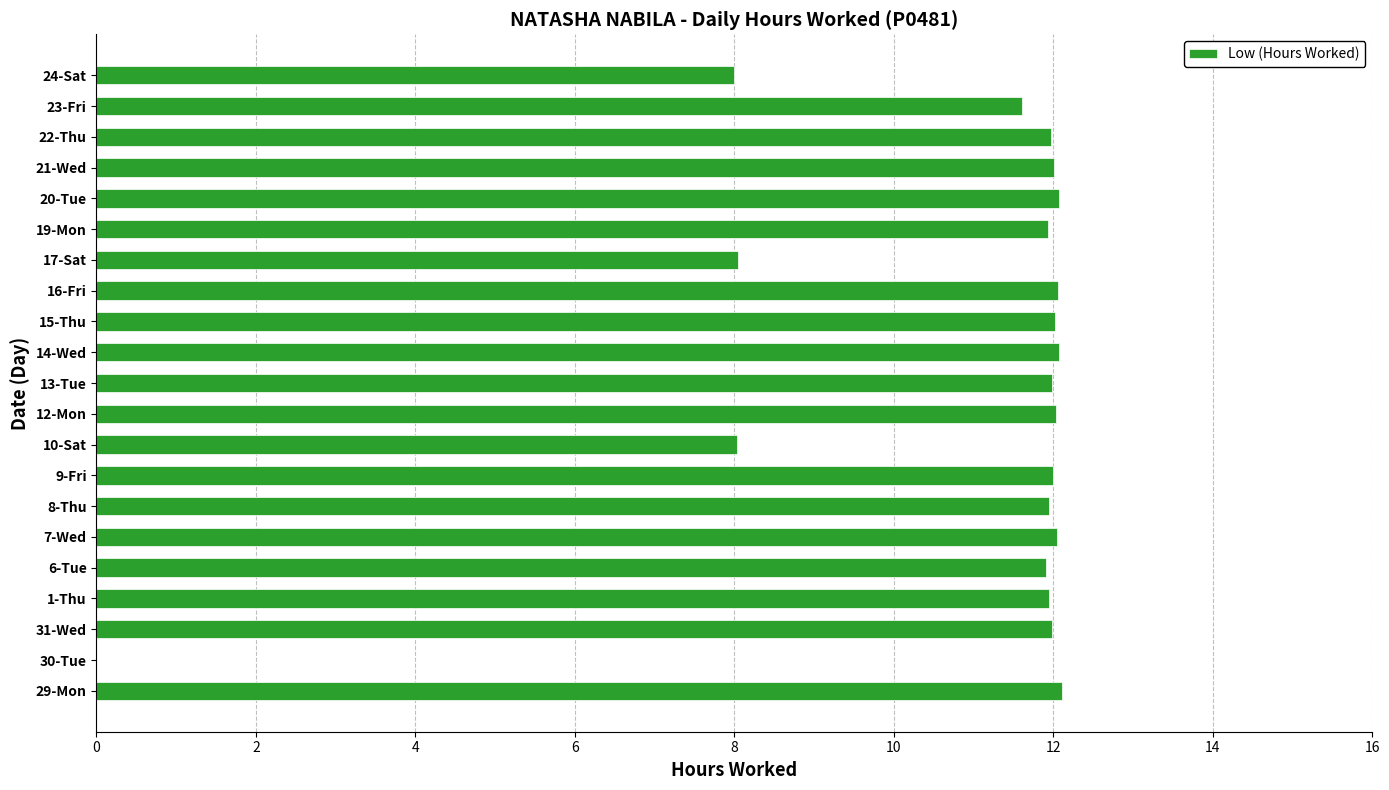

Which has a higher value, 6-Tue or 10-Sat?

6-Tue